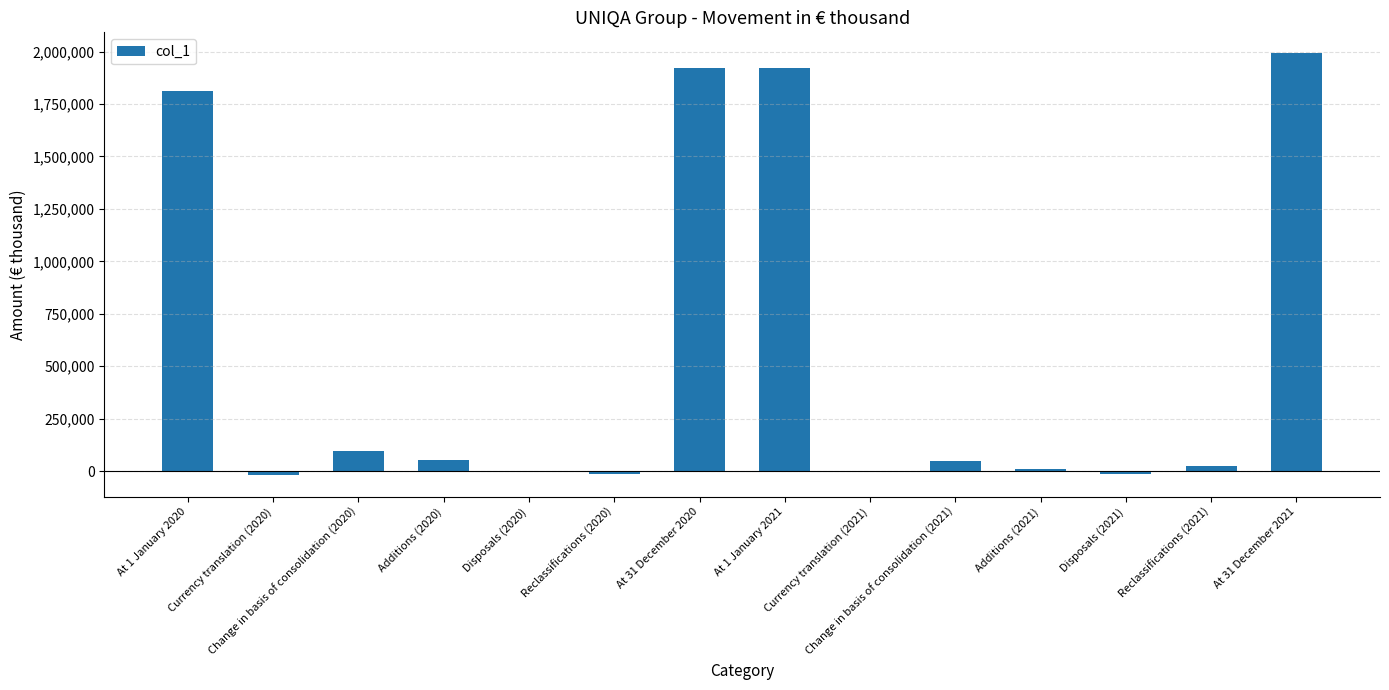

What is the sum of all values?

7820819